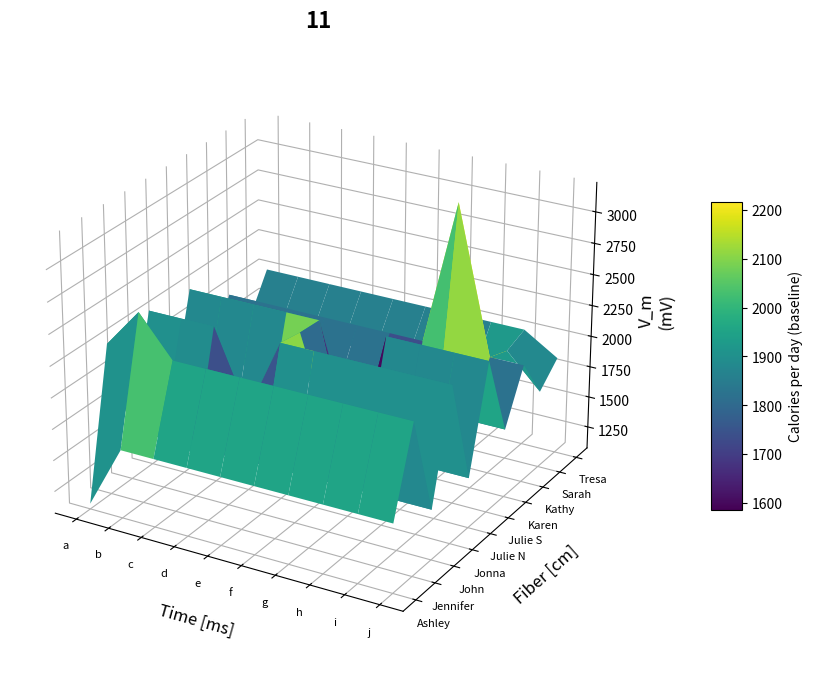

Reading left to right, what are all the values shown in this chart?

Ashley: 1621.3	2598.6	1425.4	1718.7	2297.7	1160.8	1275.9	3188.4	1960.8	1852.3
Jennifer: 1621.3	2598.6	1425.4	1718.7	2297.7	1160.8	1275.9	3188.4	1960.8	1852.3
John: 1621.3	2598.6	1425.4	1718.7	2297.7	1160.8	1275.9	3188.4	1960.8	1852.3
Jonna: 1621.3	2598.6	1425.4	1718.7	2297.7	1160.8	1275.9	3188.4	1960.8	1852.3
Julie N: 1621.3	2598.6	1425.4	1718.7	2297.7	1160.8	1275.9	3188.4	1960.8	1852.3
Julie S: 1621.3	2598.6	1425.4	1718.7	2297.7	1160.8	1275.9	3188.4	1960.8	1852.3
Karen: 1621.3	2598.6	1425.4	1718.7	2297.7	1160.8	1275.9	3188.4	1960.8	1852.3
Kathy: 1621.3	2598.6	1425.4	1718.7	2297.7	1160.8	1275.9	3188.4	1960.8	1852.3
Sarah: 1621.3	2598.6	1425.4	1718.7	2297.7	1160.8	1275.9	3188.4	1960.8	1852.3
Tresa: 1621.3	2598.6	1425.4	1718.7	2297.7	1160.8	1275.9	3188.4	1960.8	1852.3